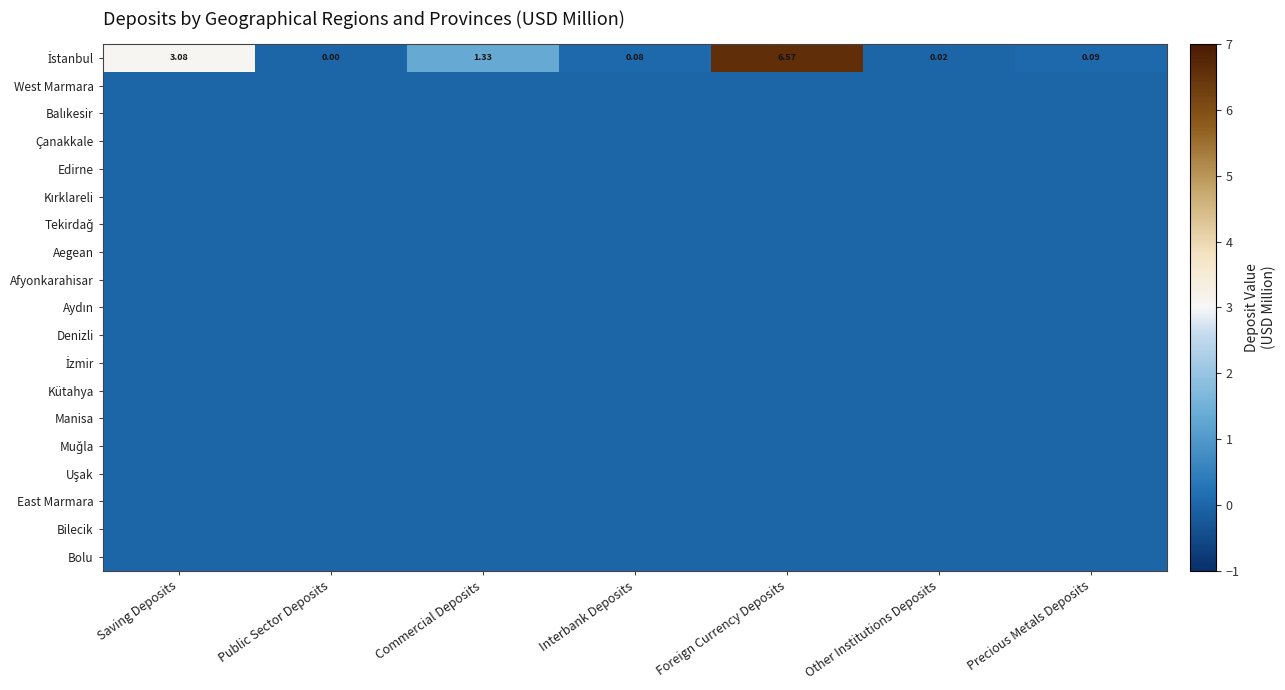

Which series changed the most between Saving Deposits and Commercial Deposits?

İstanbul